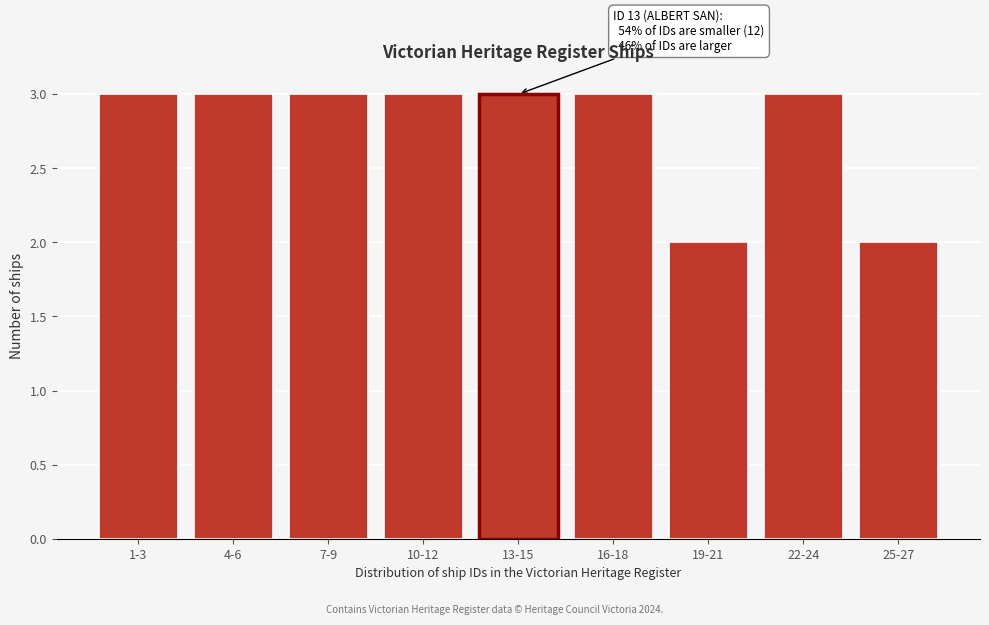

Reading left to right, transcribe all the data shown in this chart.

1-3=3	4-6=3	7-9=3	10-12=3	13-15=3	16-18=3	19-21=2	22-24=3	25-27=2